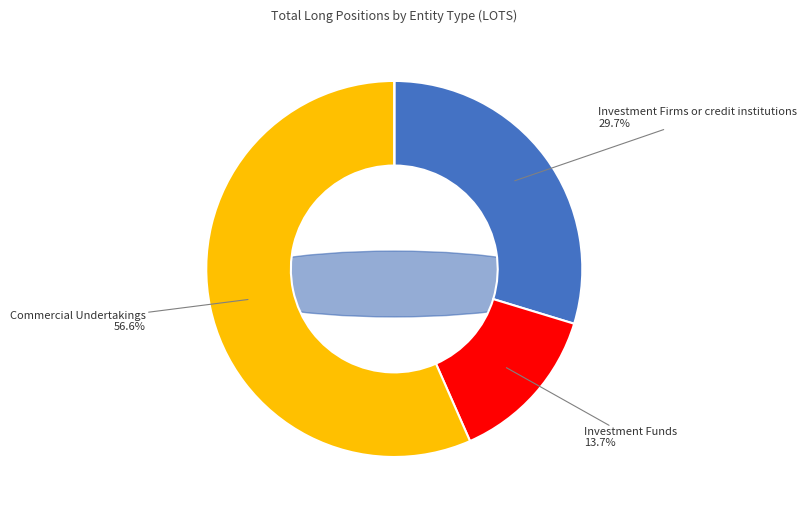

How many segments does this pie chart have?

4